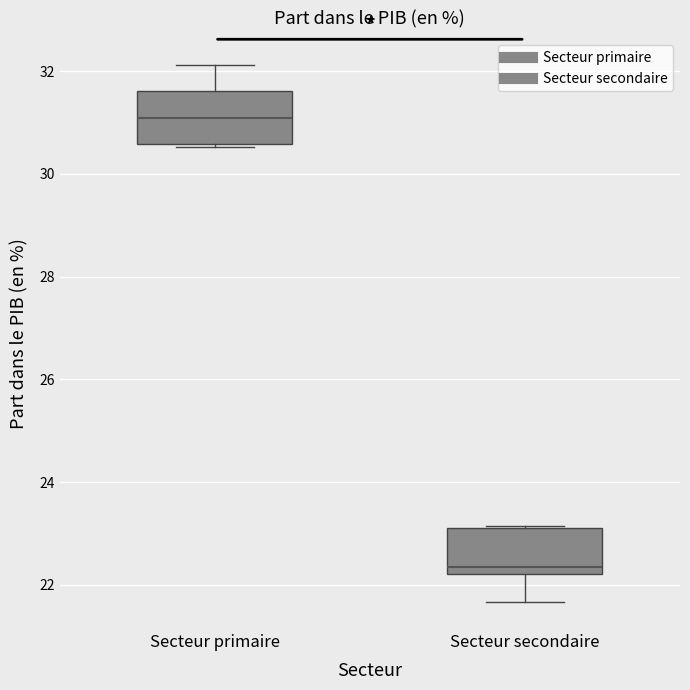

Reading left to right, transcribe this box plot: for each box, give where its median line is, the range the box spans, and where its two whiskers end, as read against the y-axis. The values are not printed on the chart, so give them approximately, as read against the axis.

Secteur primaire: median 31.0, box 30.6 to 31.6, whiskers 30.6 (just below the box's lower edge) to 32.2
Secteur secondaire: median 22.4, box 22.2 to 23.2, whiskers 21.6 to 23.2